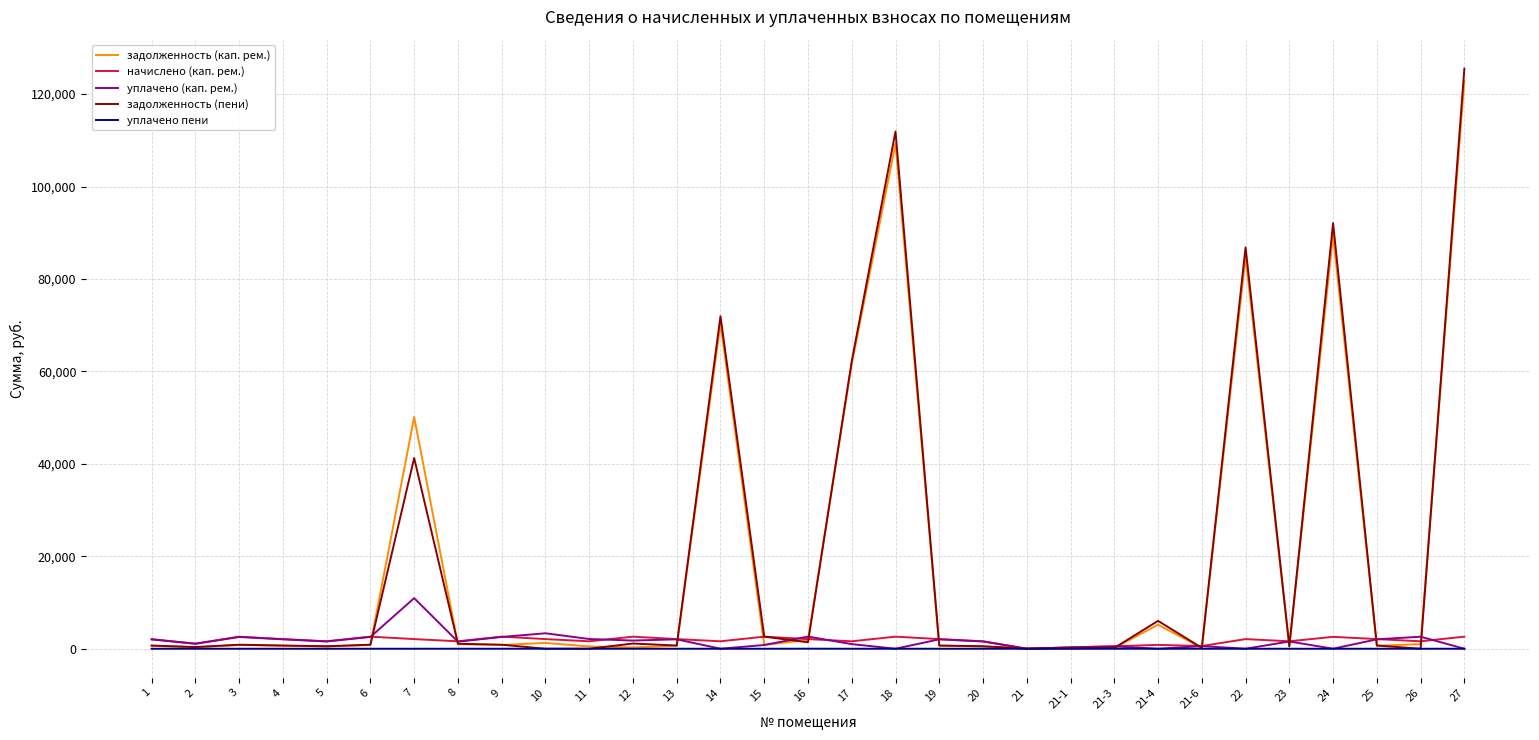

True or false: уплачено (кап. рем.) and задолженность (пени) intersect in this chart.

True